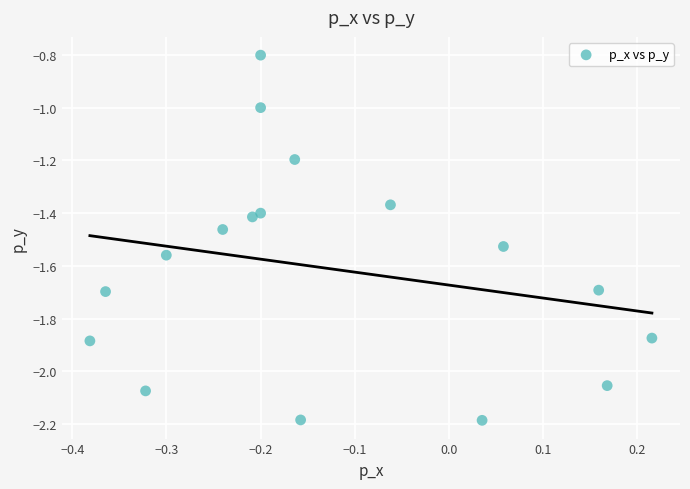

What is the range of X values (max minus min)?

0.6